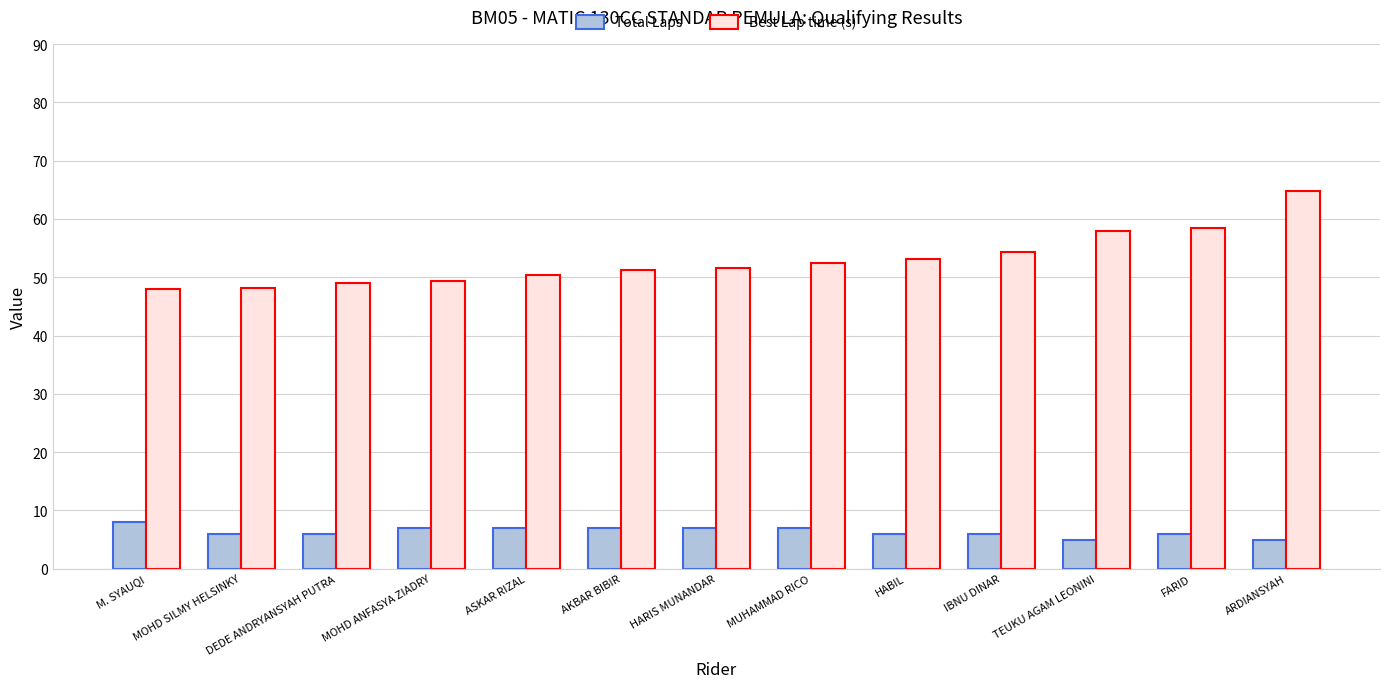

Which category has the highest value in the Total Laps series?

M. SYAUQI